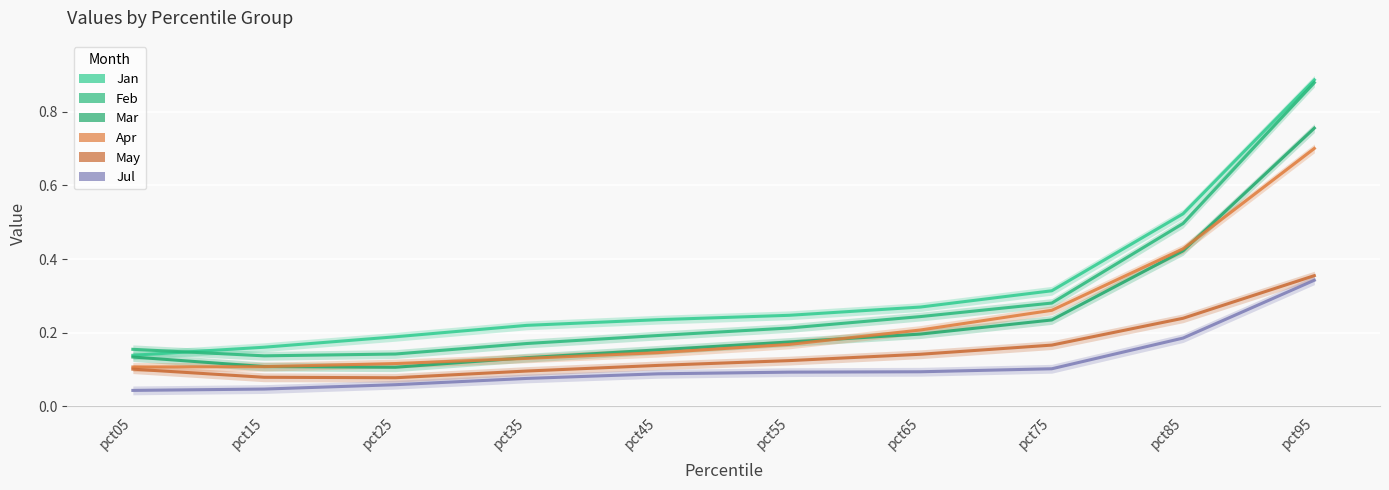

What is the sum of the Apr values at pct95 and pct05?

1.0